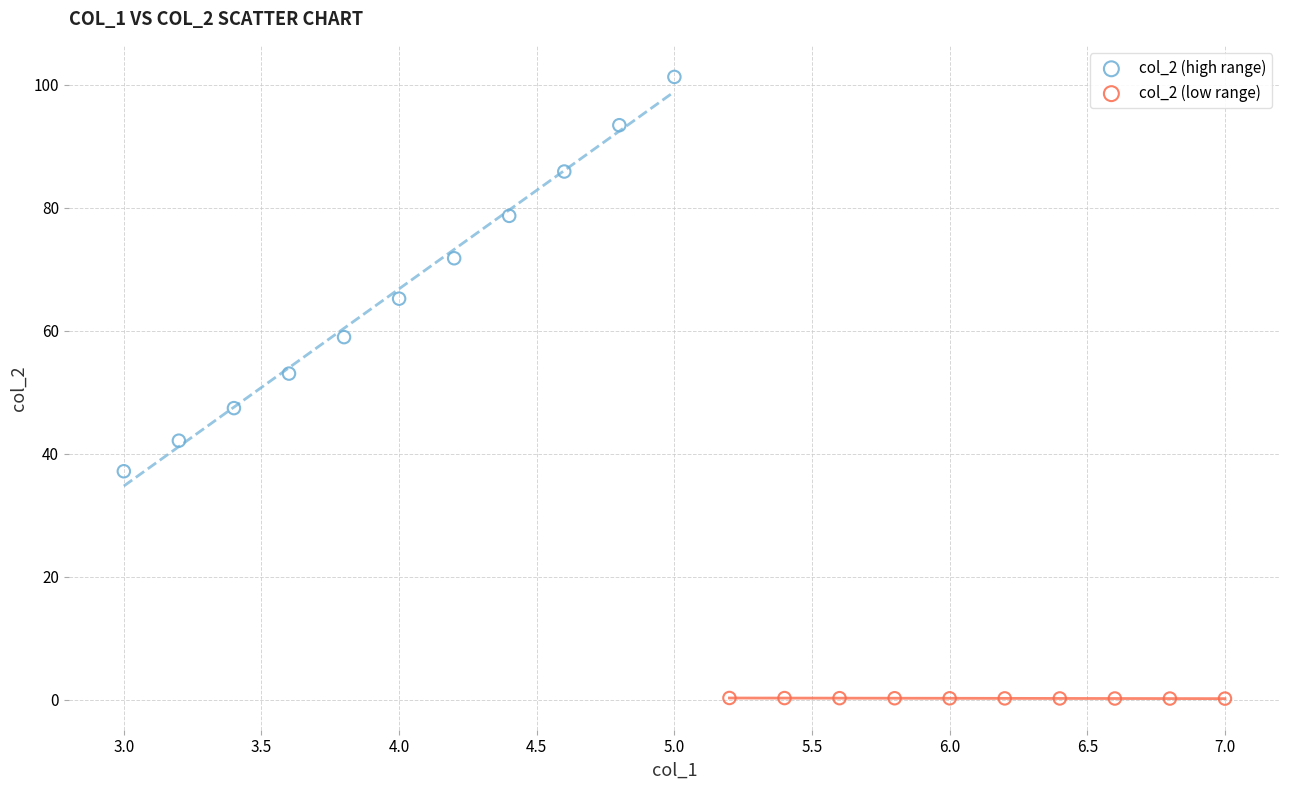

Which series reaches the minimum Y coordinate?

col_2 (low range)